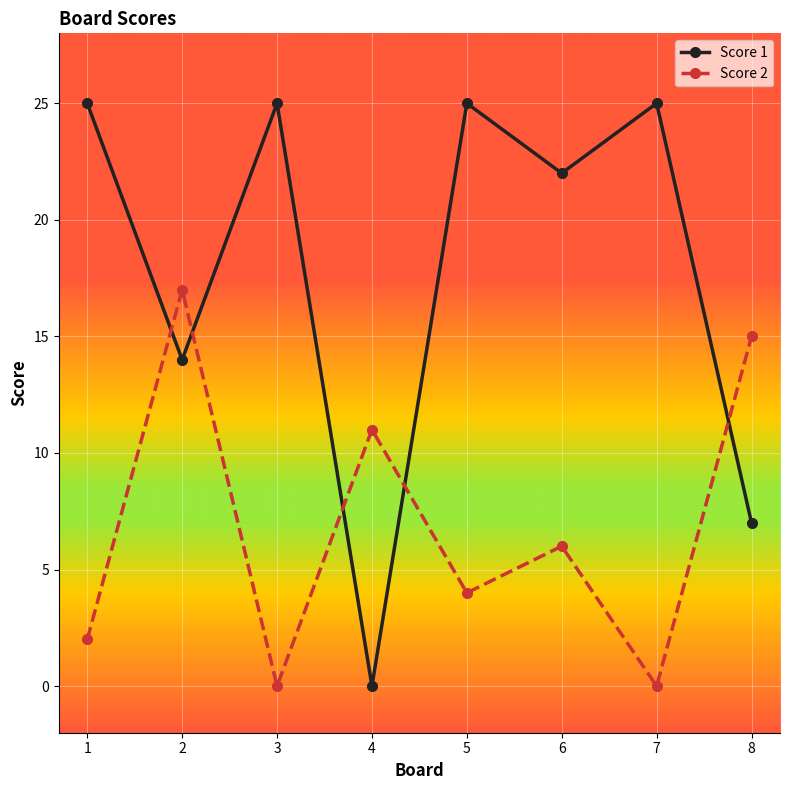

Where is the first local maximum for Score 1?

3